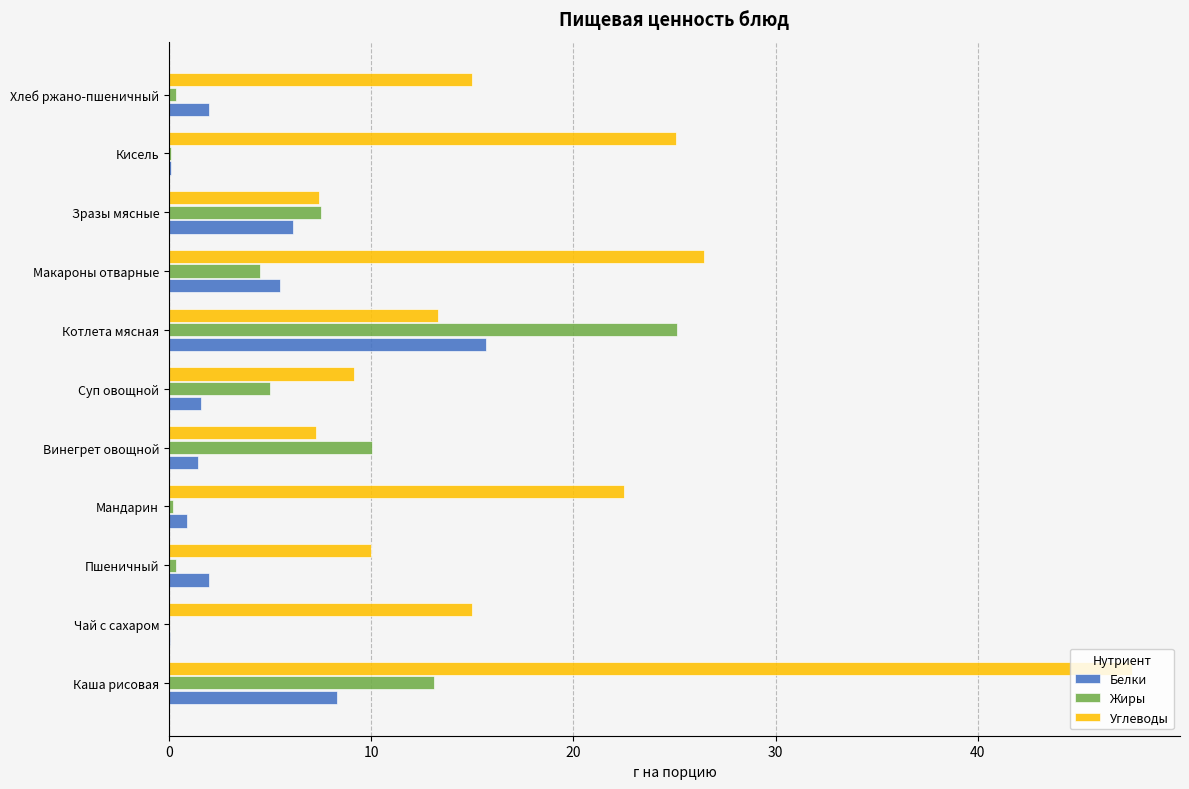

What is the sum of all Углеводы values?

198.8